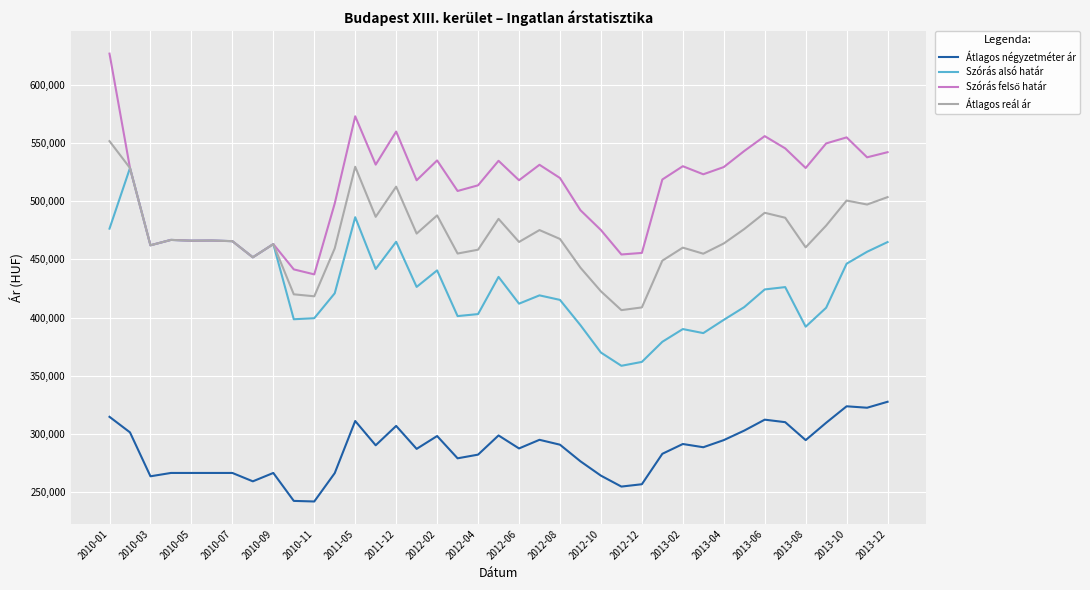

What is the lowest value of the Átlagos reál ár series?

406381